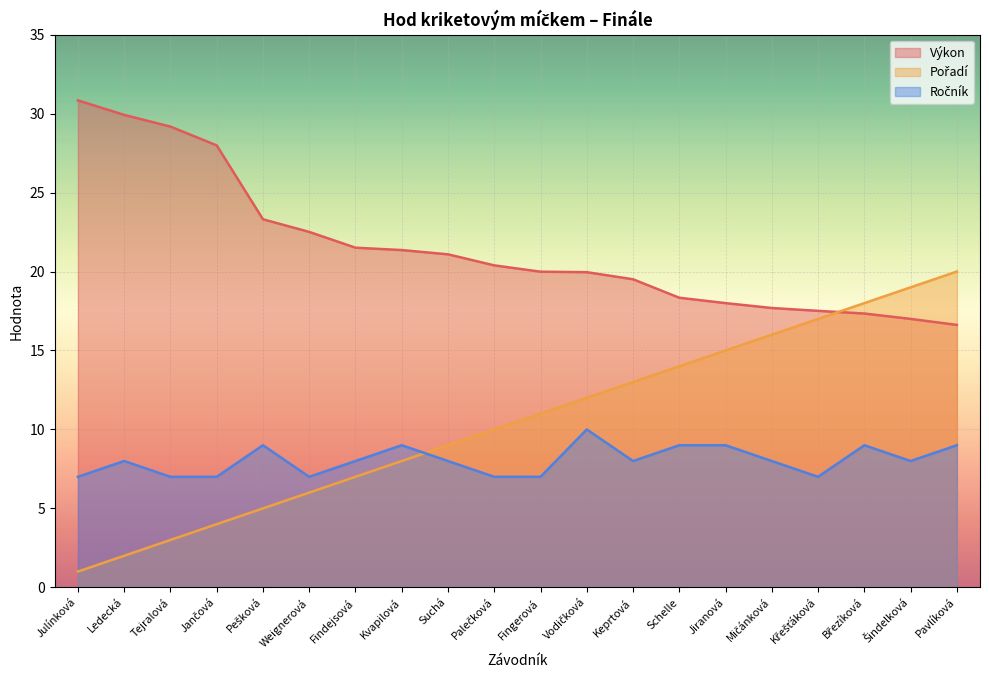

Reading right to left, extract all data points from this chart.

Výkon: 16.6	17.0	17.3	17.5	17.7	18.0	18.3	19.5	20.0	20.0	20.4	21.1	21.4	21.5	22.5	23.3	28.0	29.2	29.9	30.8
Pořadí: 20.0	19.0	18.0	17.0	16.0	15.0	14.0	13.0	12.0	11.0	10.0	9.0	8.0	7.0	6.0	5.0	4.0	3.0	2.0	1.0
Ročník: 9.0	8.0	9.0	7.0	8.0	9.0	9.0	8.0	10.0	7.0	7.0	8.0	9.0	8.0	7.0	9.0	7.0	7.0	8.0	7.0